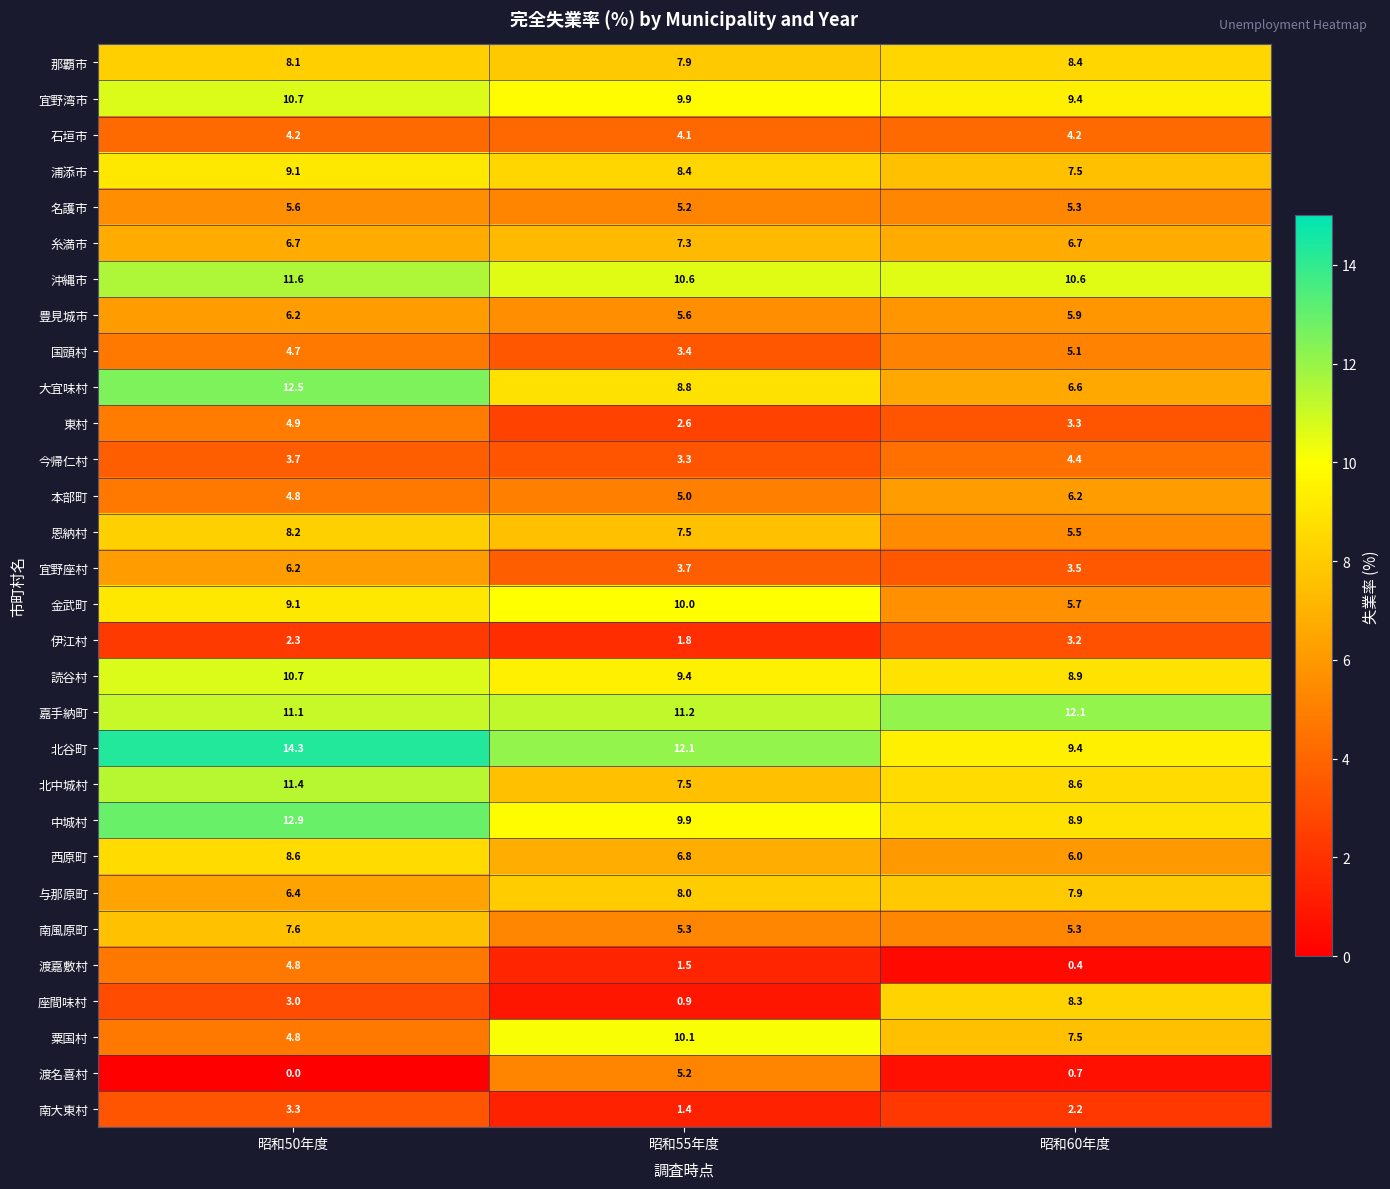

Which category has the highest value across all series?

昭和50年度